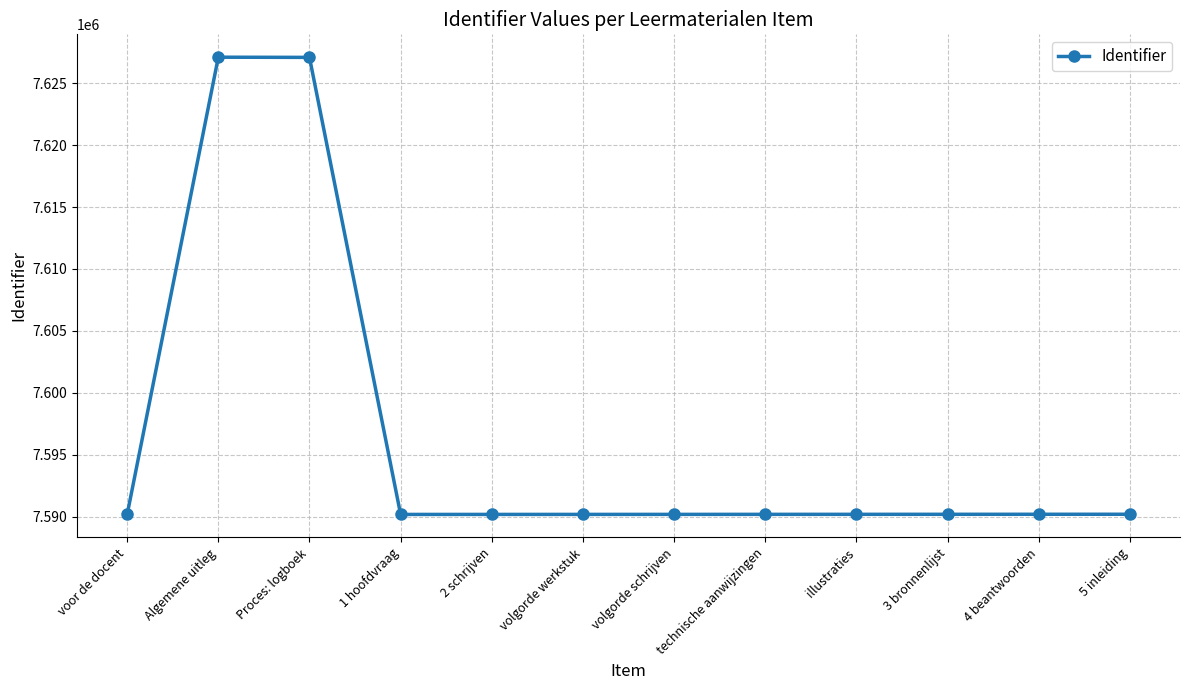

Does the chart display data point markers on the line(s)?

Yes